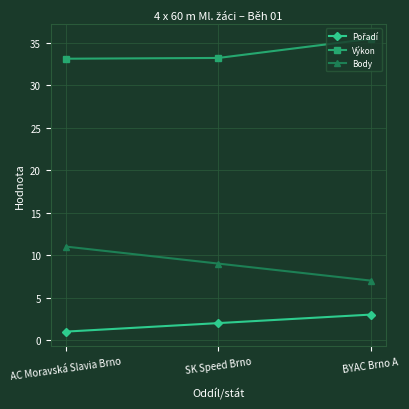

Which series has the largest range (max minus min)?

Body